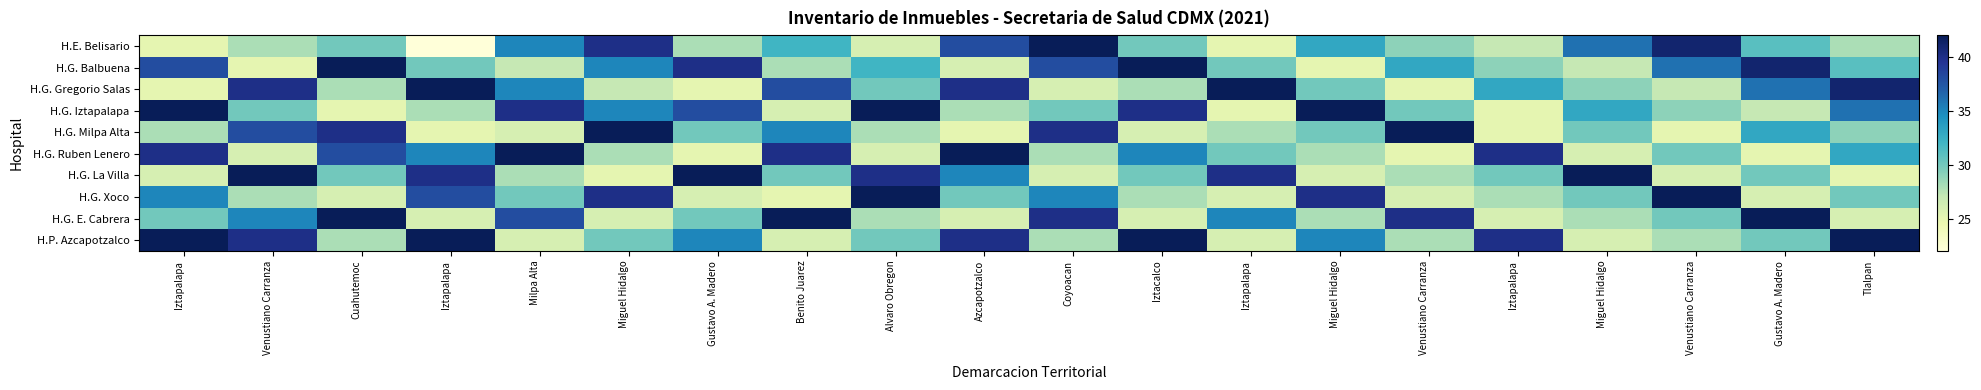

Which series has the largest total across all categories?

H.P. Azcapotzalco